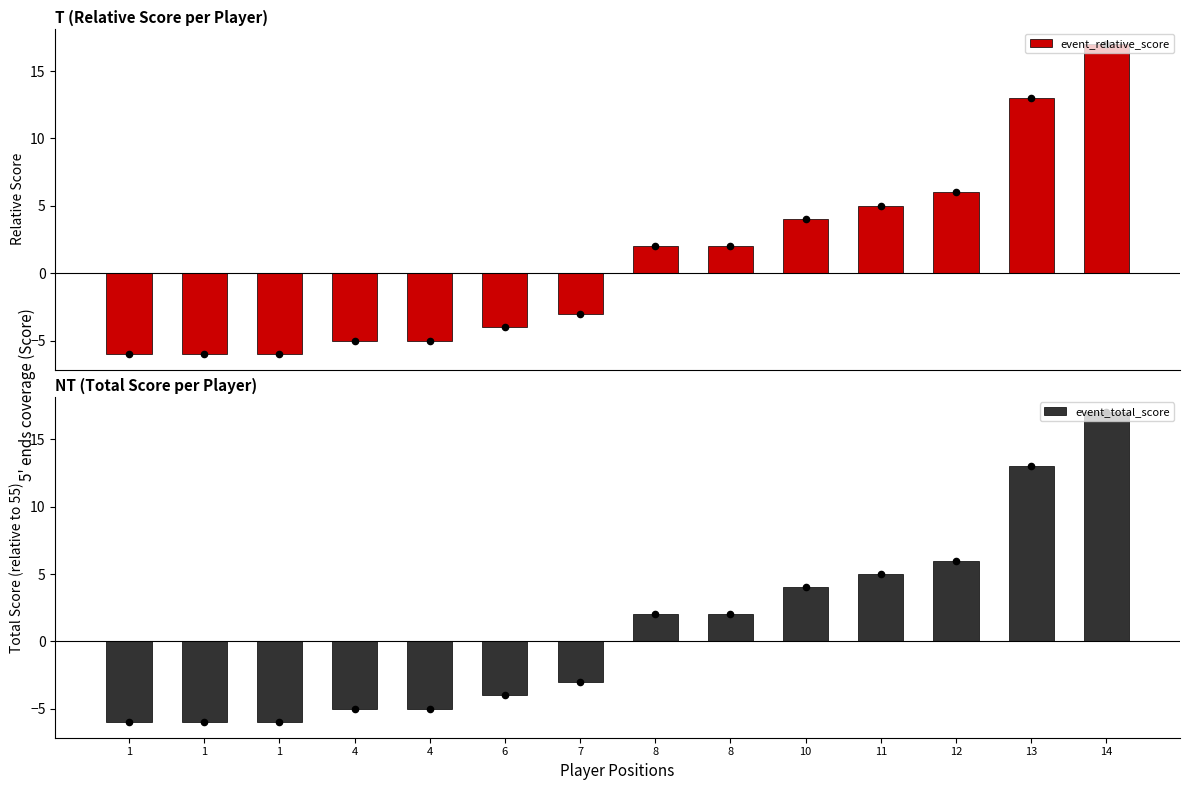

What is the total value across all series at 14?

34